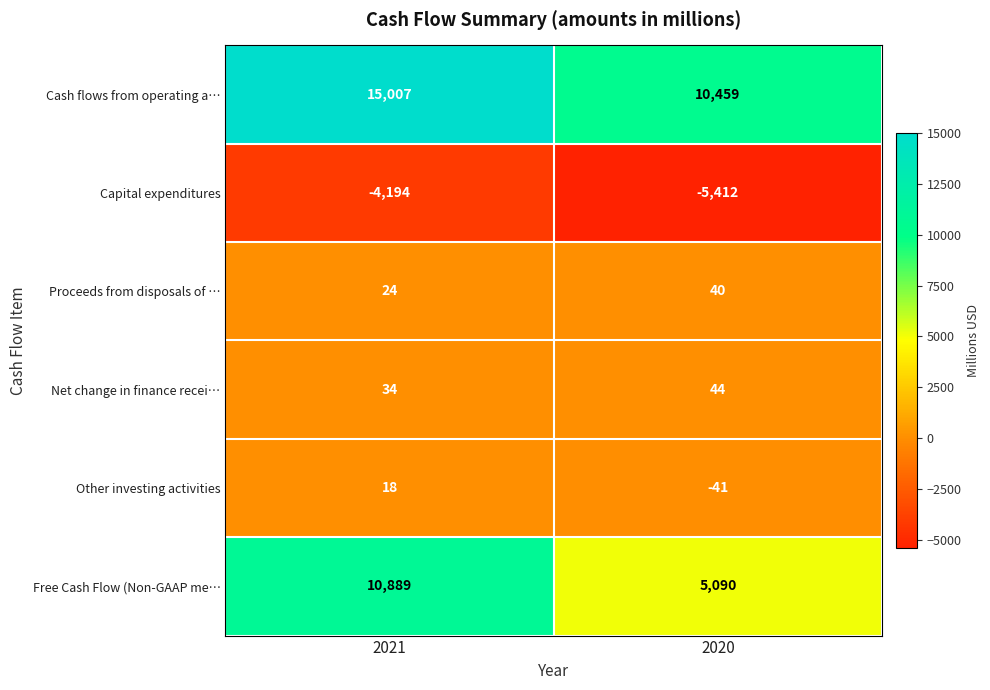

Rank the series at 2020 from lowest to highest value.

Capital expenditures, Other investing activities, Proceeds from disposals of …, Net change in finance recei…, Free Cash Flow (Non-GAAP me…, Cash flows from operating a…